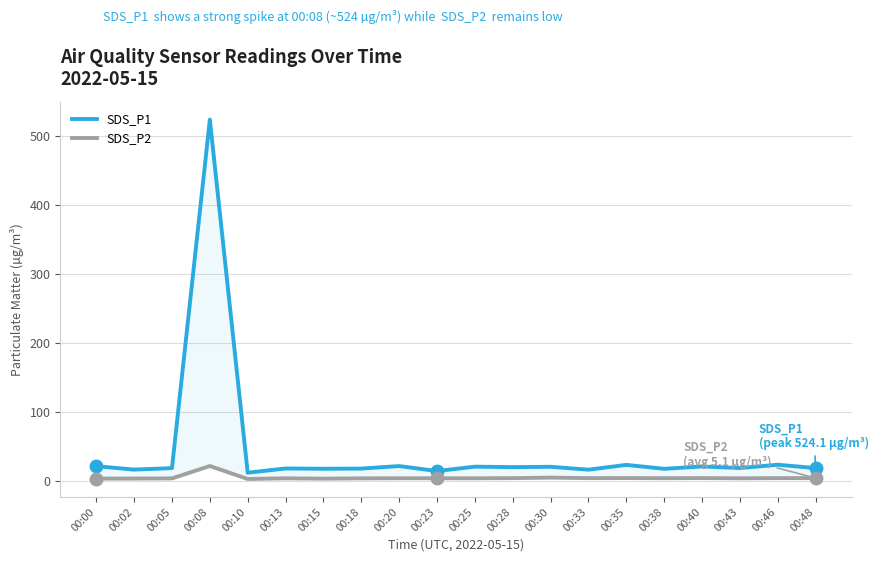

At which label is SDS_P1 closest to 268?

00:46